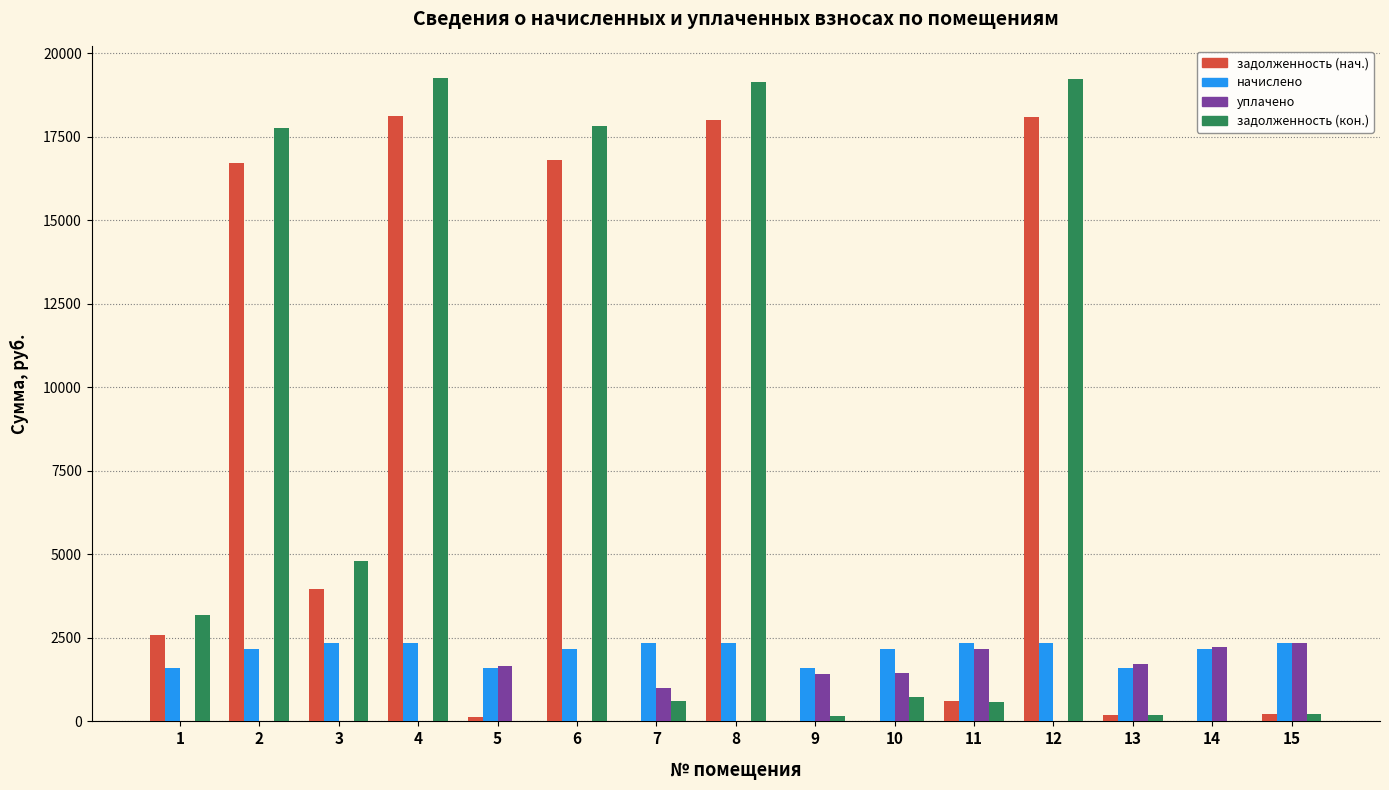

The value of начислено at 9 is 1605.9. True or false?

True